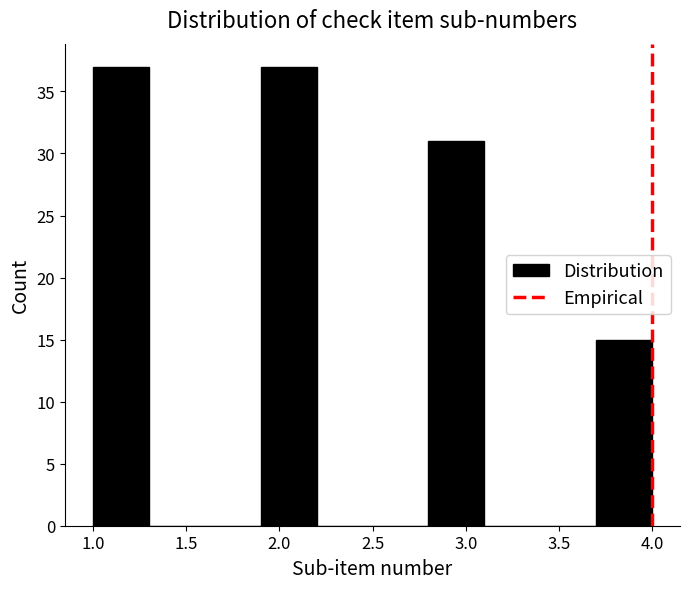

How tall is the bar that spans 1.0 to 1.3 on the x-axis? The values are not printed on the chart, so give them approximately, as read against the axis.

37